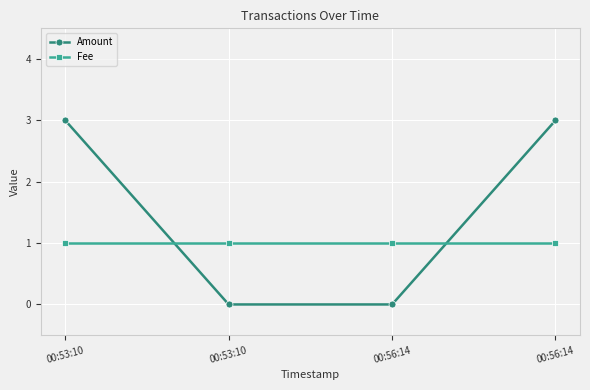

Which label corresponds to the largest value in the chart?

00:53:10